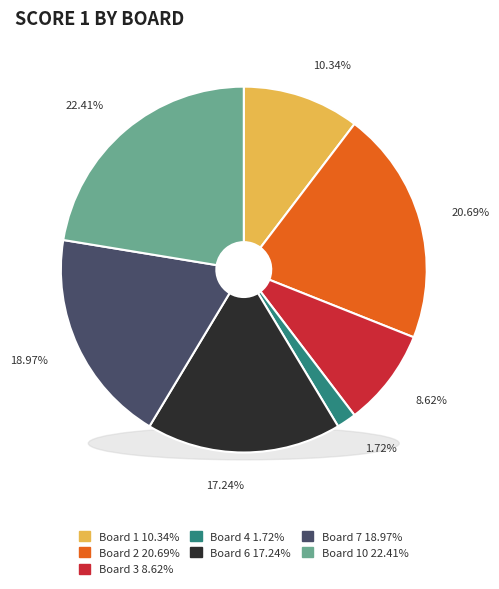

What is the change in value from Board 6 to Board 7?

+1